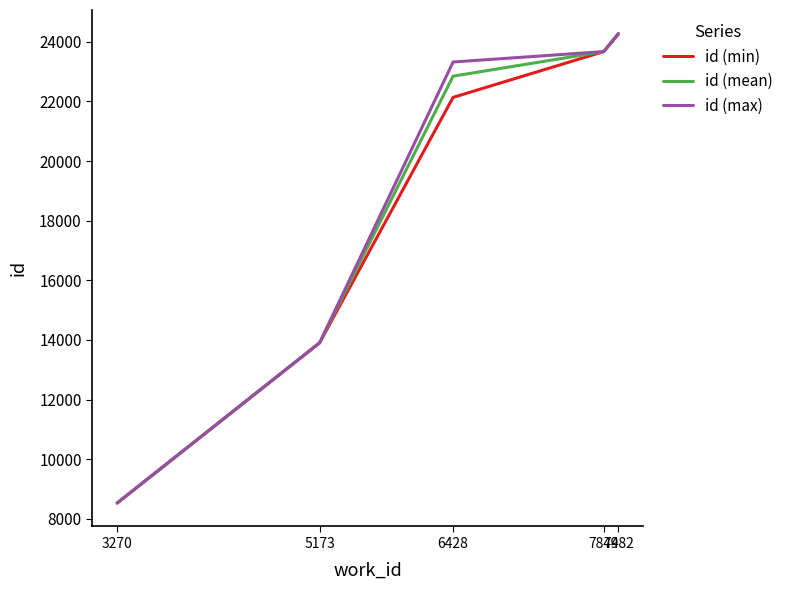

Which series has the widest spread of values?

id (max)